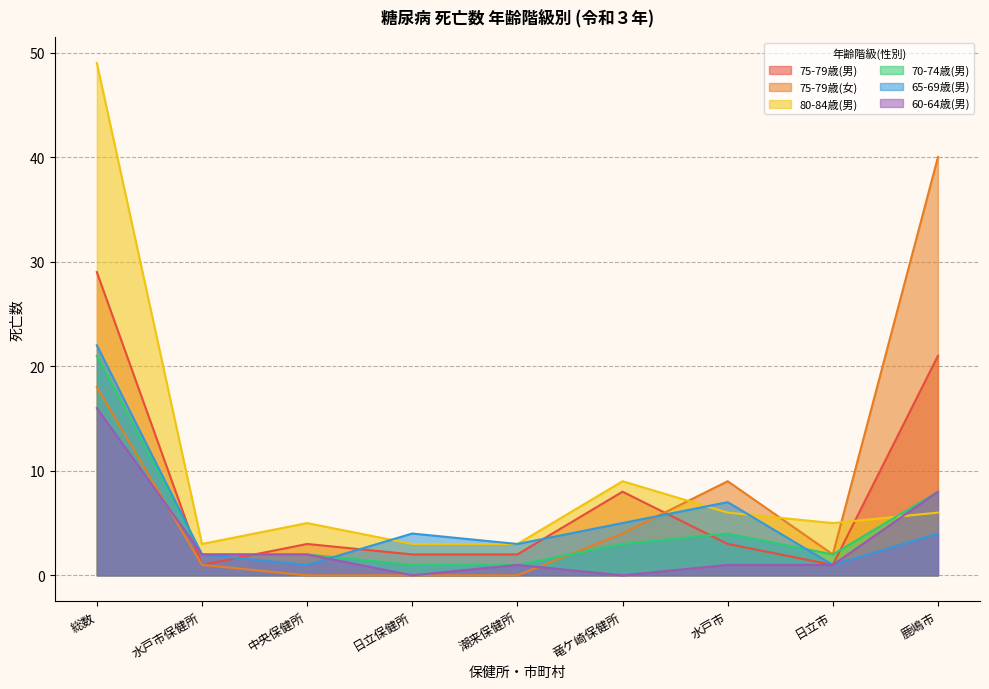

The 75-79歳(男) series shows 1 at 潮来保健所. True or false?

False